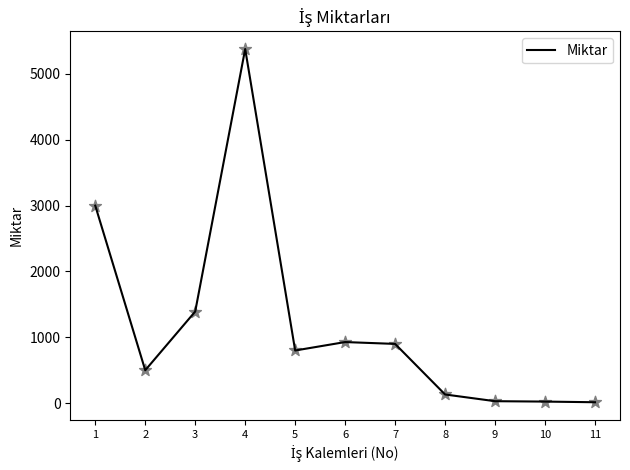

What is the change in value from 1 to 5?

-2200.0